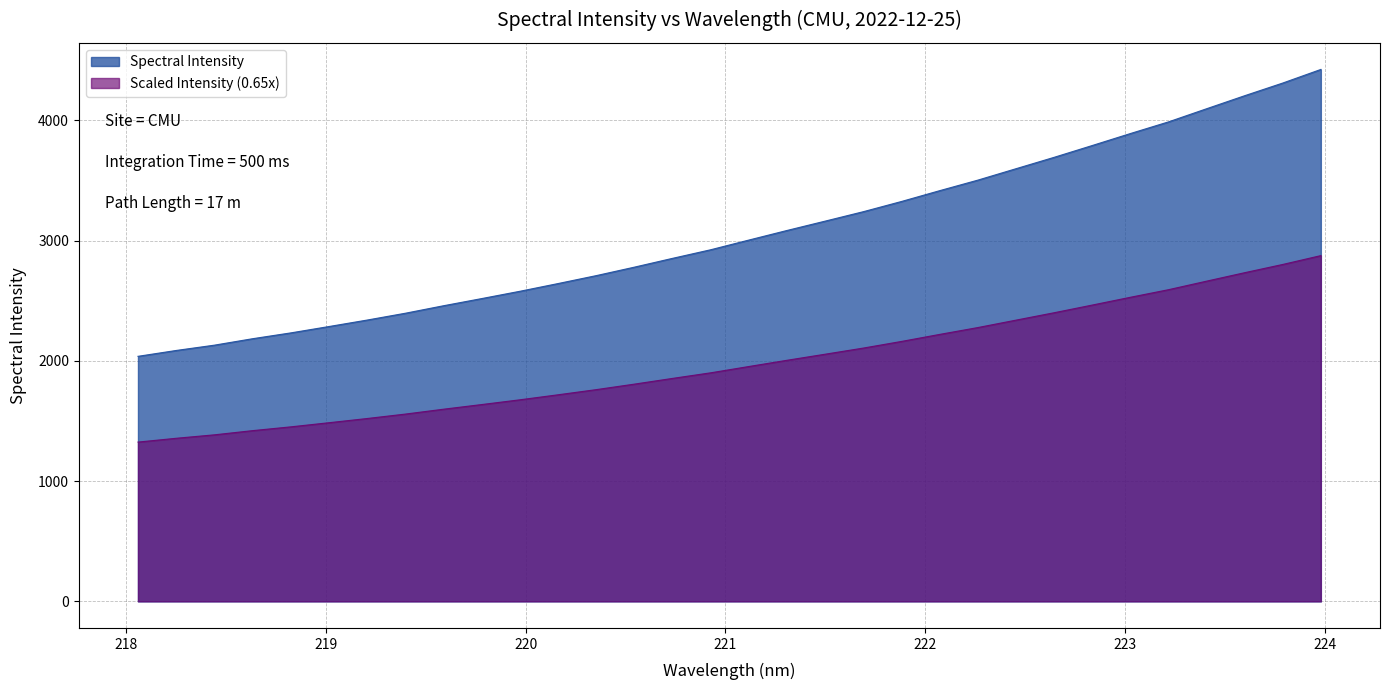

The value at 221.3083 is 5430.1. True or false?

False